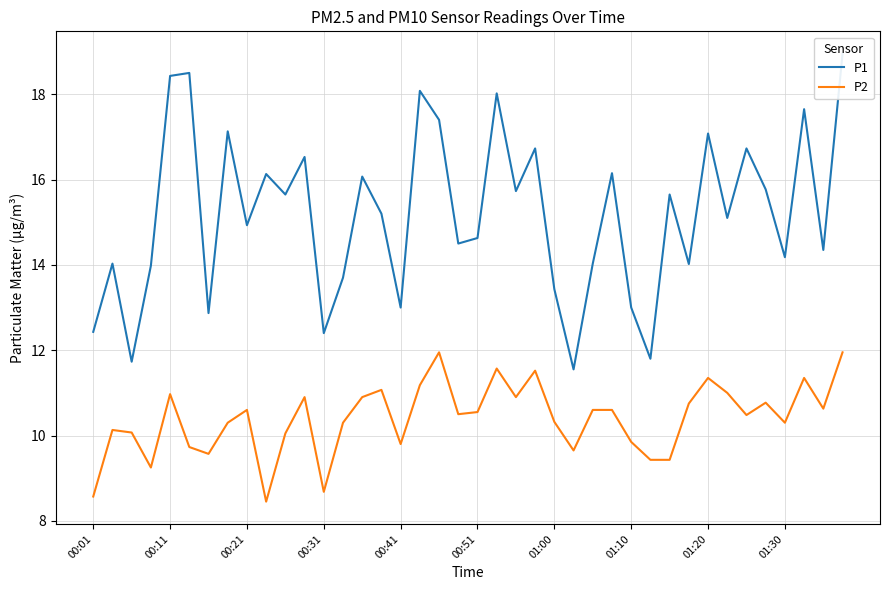

True or false: P1 and P2 intersect in this chart.

False